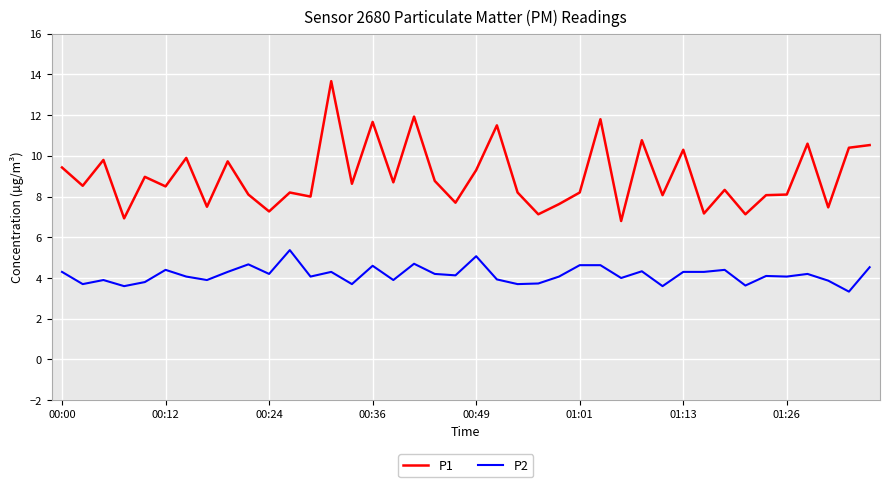

Which series has the largest total across all categories?

P1